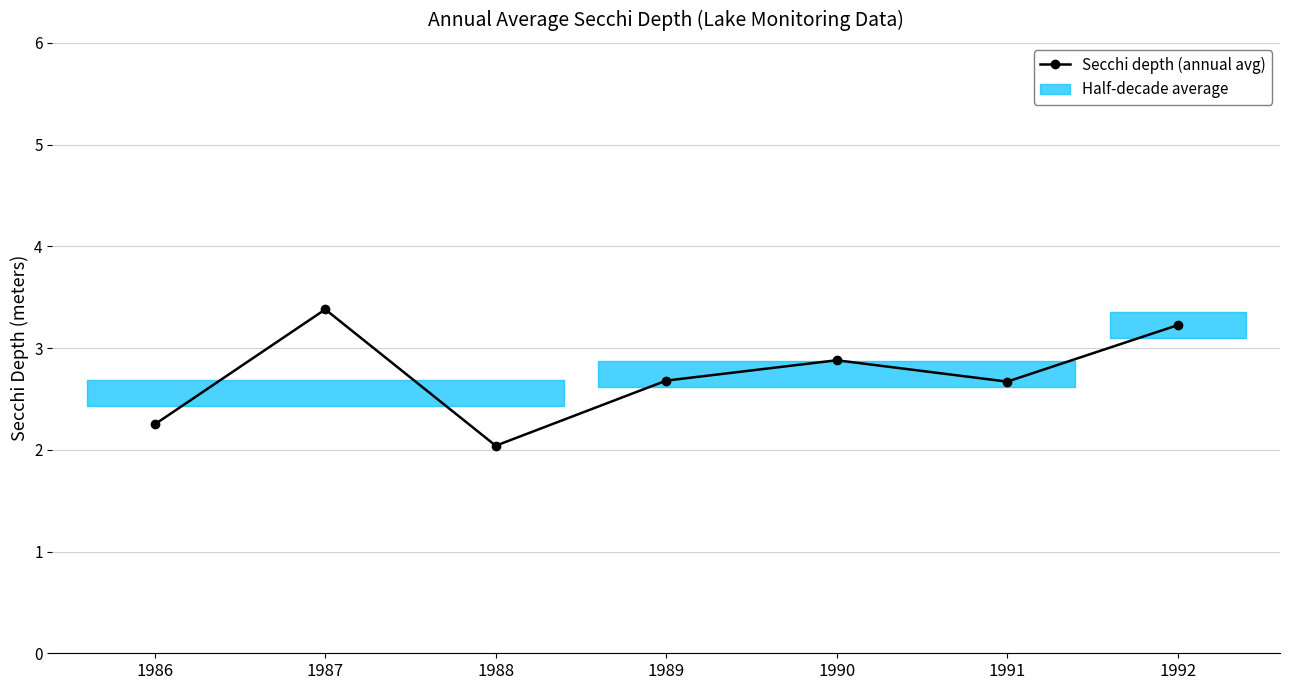

Rank the categories by value from lowest to highest.

1988, 1986, 1991, 1989, 1990, 1992, 1987